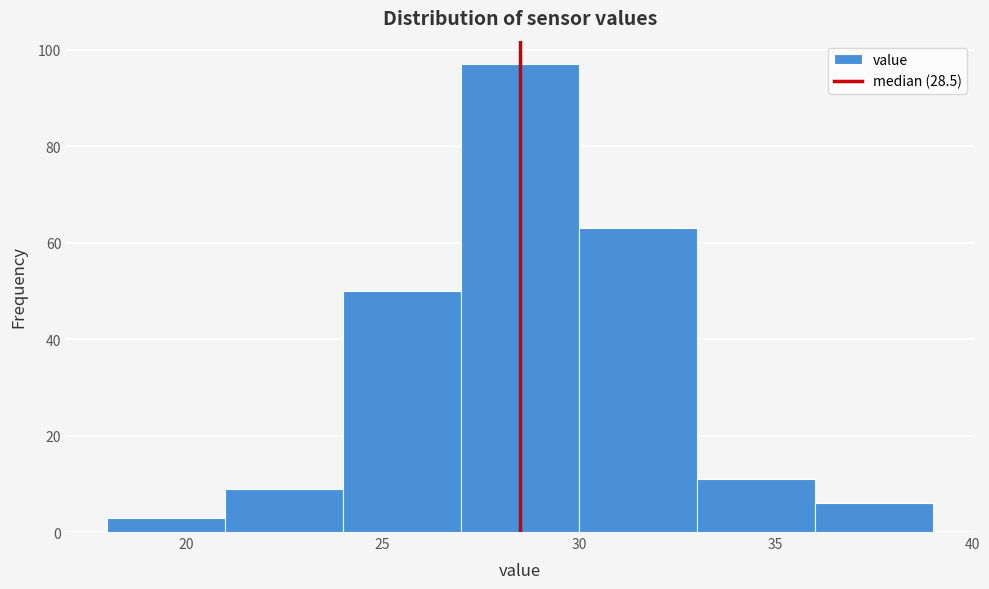

What is the height of the bar covering 21 to 24 on the x-axis? The values are not printed on the chart, so give them approximately, as read against the axis.

10